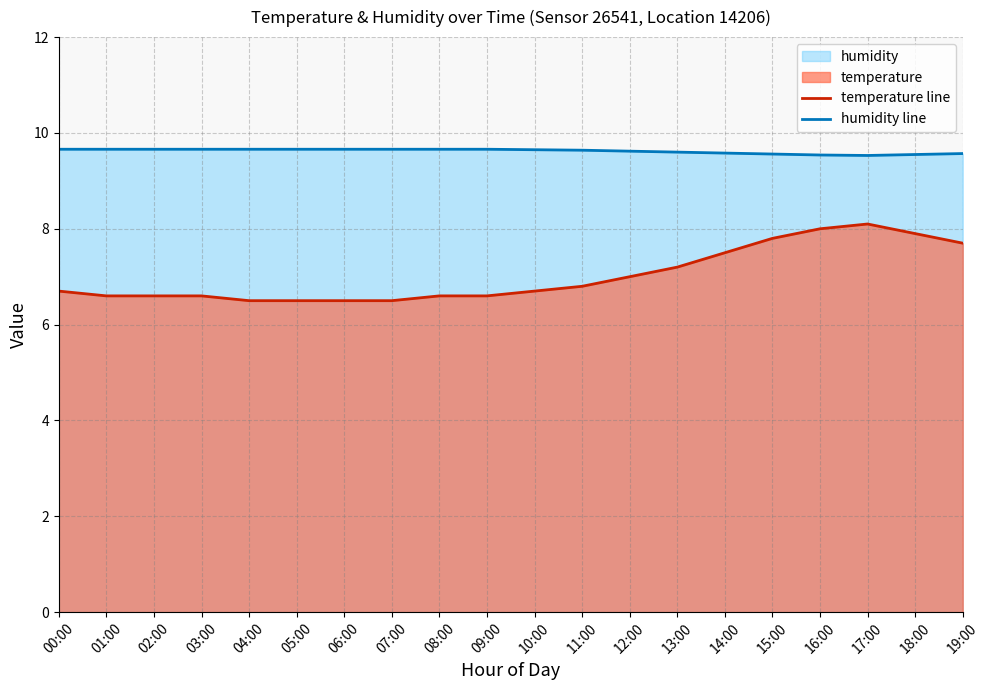

Between 04:00 and 16:00, which is larger?

16:00